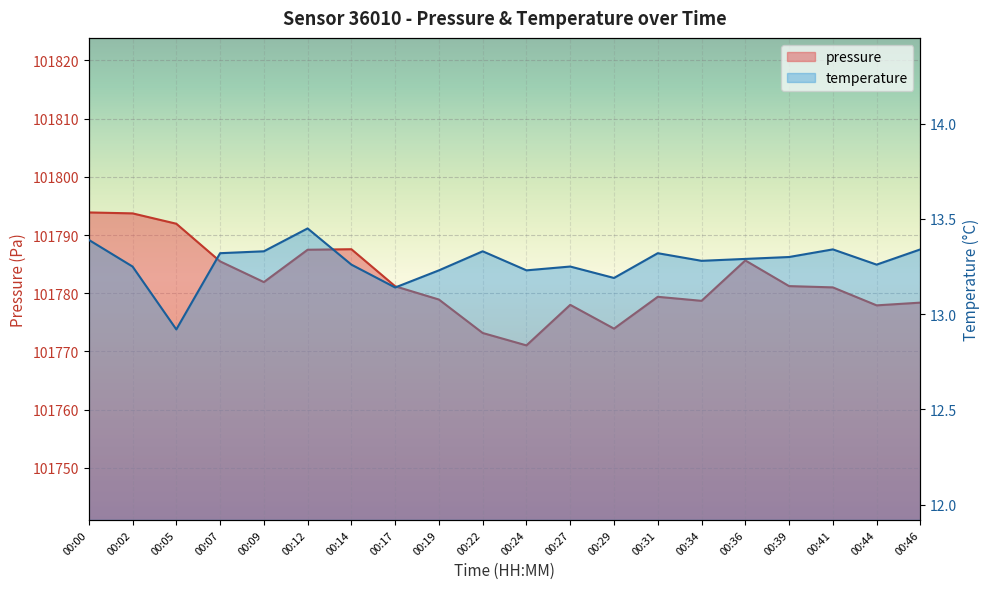

What is the value of the pressure point at the 5th from the left?

101781.9